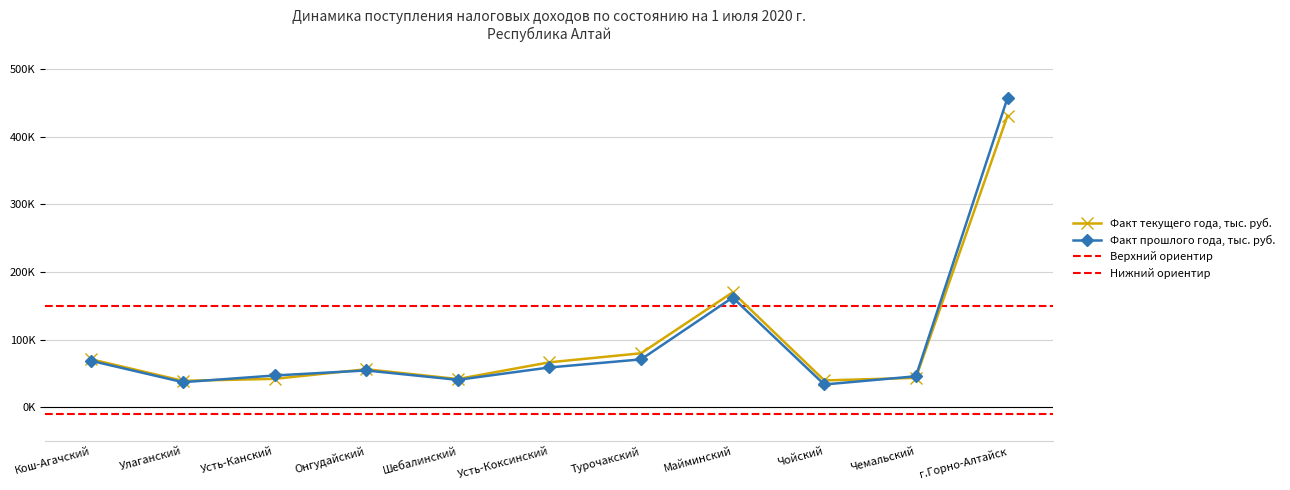

List the labels in order of Факт прошлого года, тыс. руб. value, largest first.

г.Горно-Алтайск, Майминский, Турочакский, Кош-Агачский, Усть-Коксинский, Онгудайский, Усть-Канский, Чемальский, Шебалинский, Улаганский, Чойский